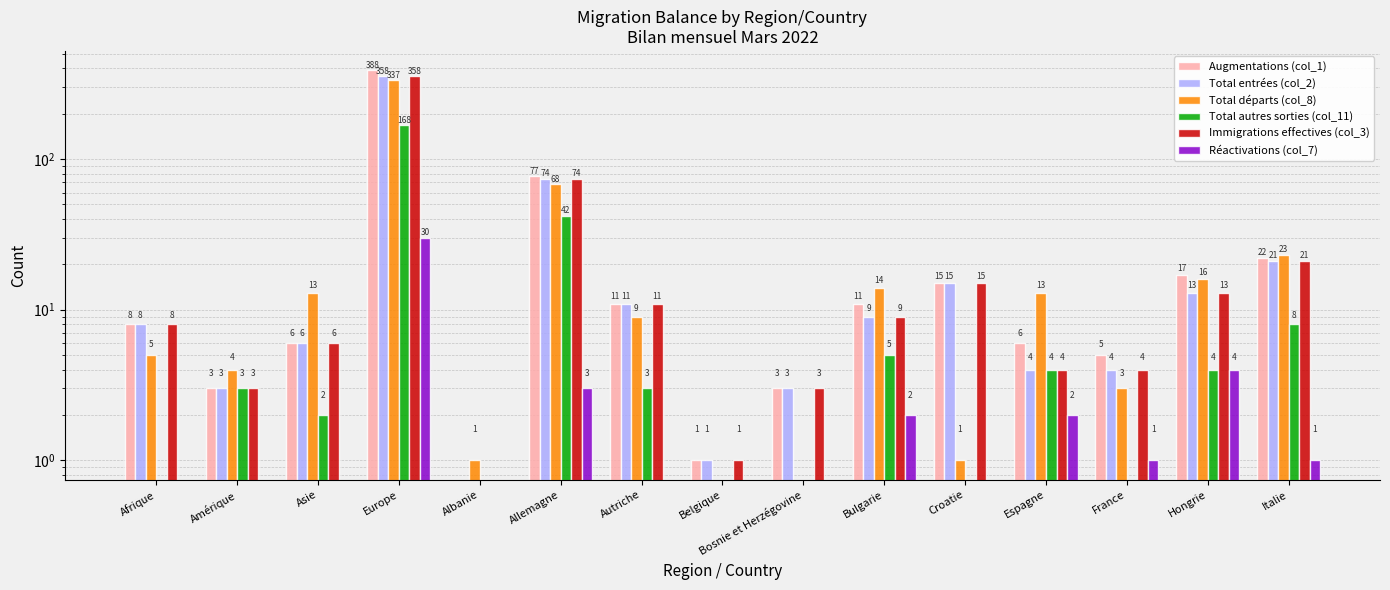

What are all the series names shown in the legend?

Augmentations (col_1), Total entrées (col_2), Total départs (col_8), Total autres sorties (col_11), Immigrations effectives (col_3), Réactivations (col_7)